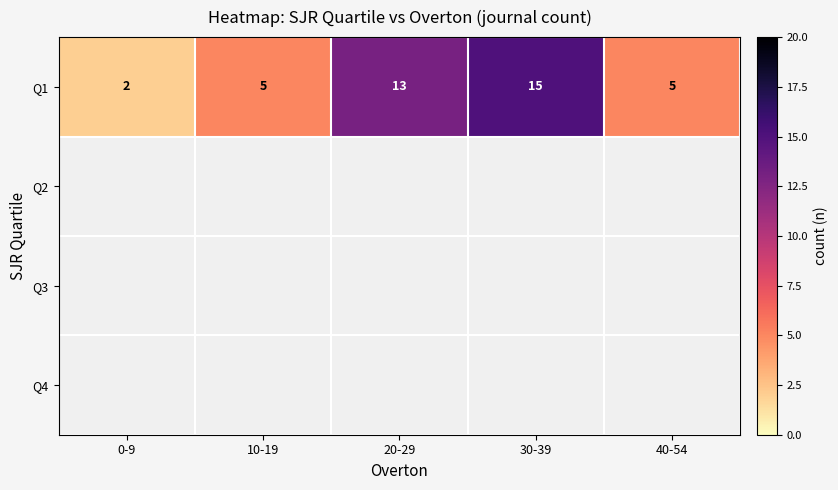

How many data points in Q1 are less than 5?

1